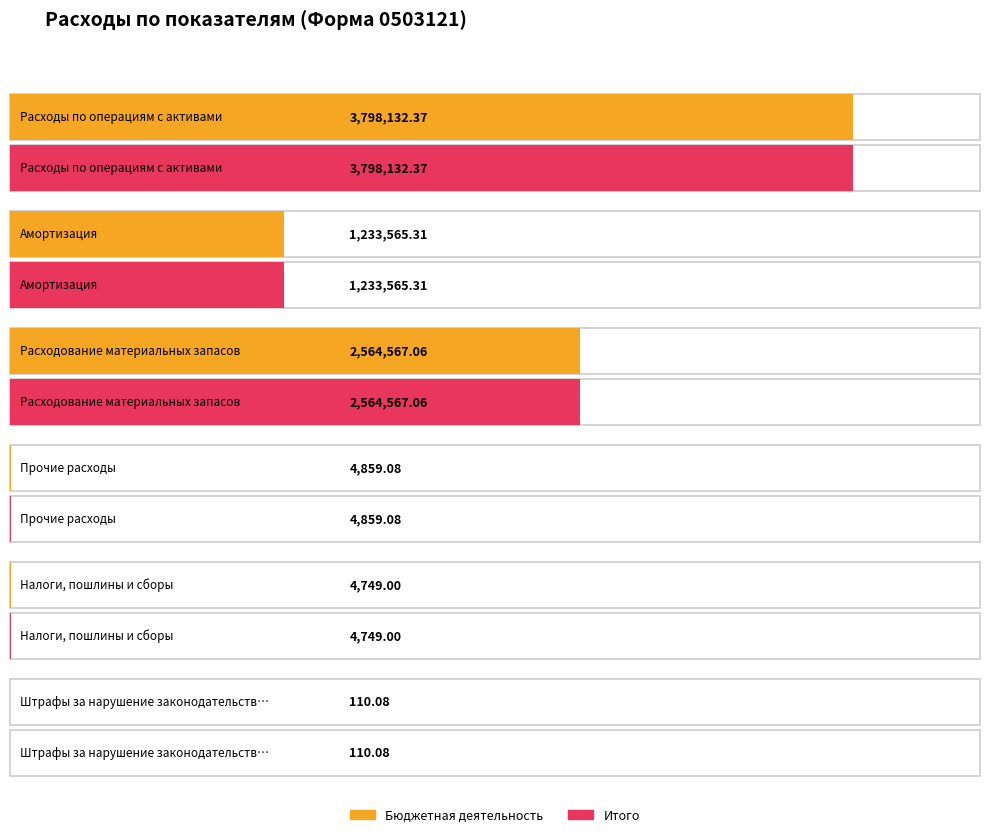

Which series has the largest total across all categories?

Бюджетная деятельность